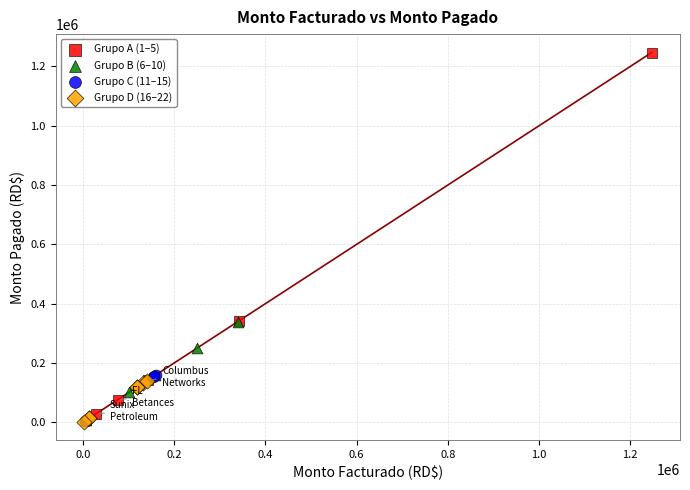

Which series has the largest Y range (max minus min)?

Grupo A (1–5)